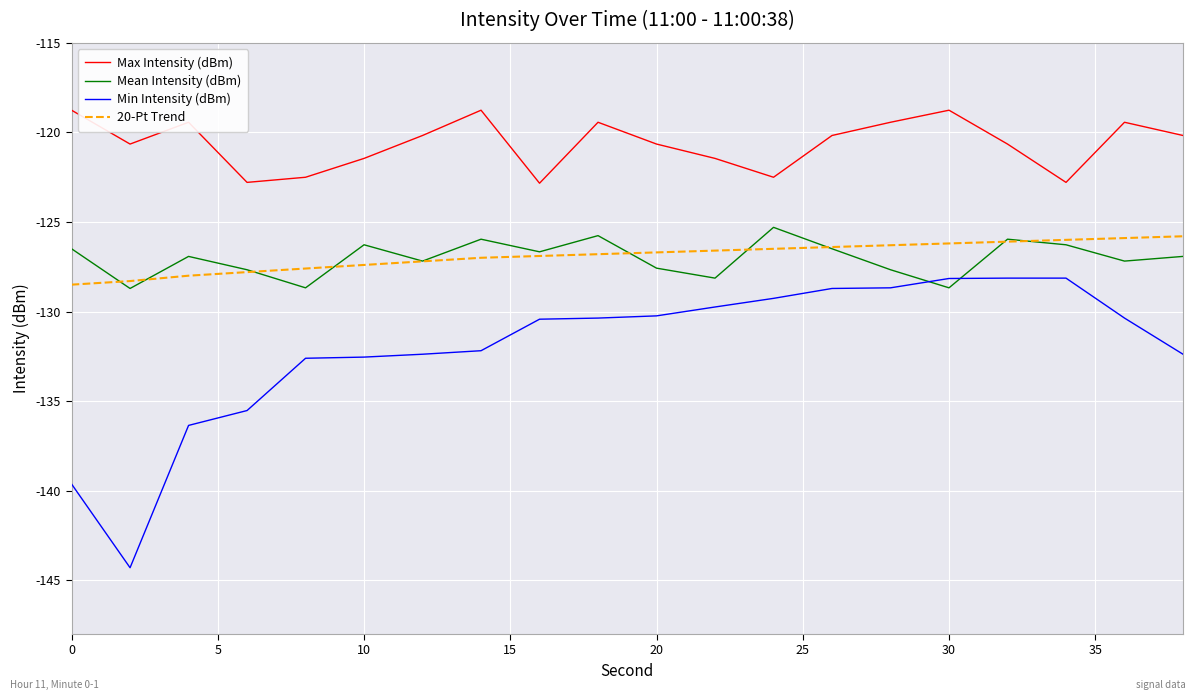

True or false: Min Intensity (dBm) and Max Intensity (dBm) cross at least once.

False